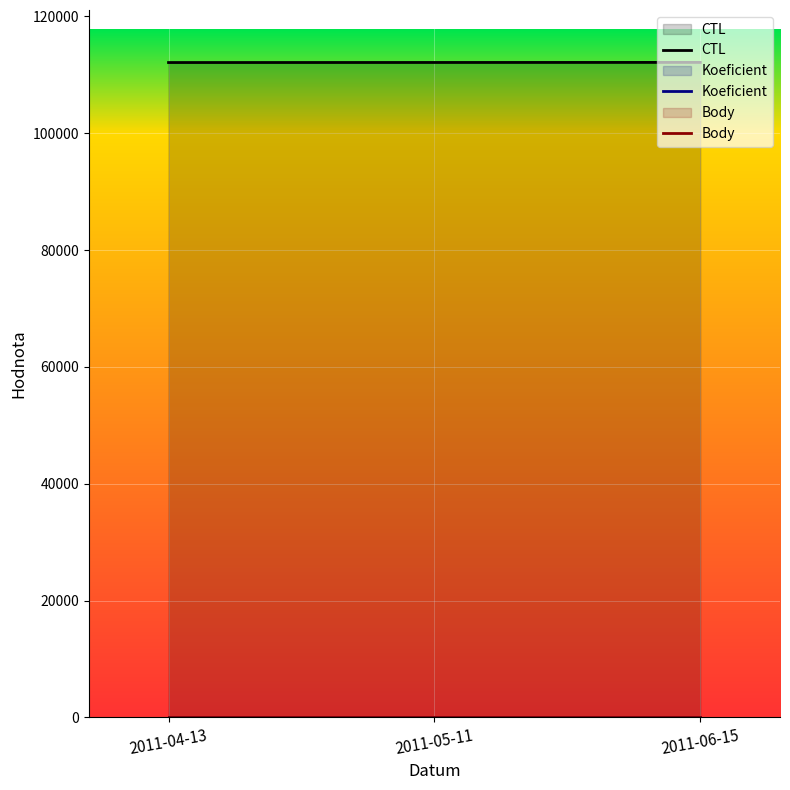

Reading right to left, extract all data points from this chart.

CTL: 112124	112112	112101
Koeficient: 2	2	2
Body: 2	2	2